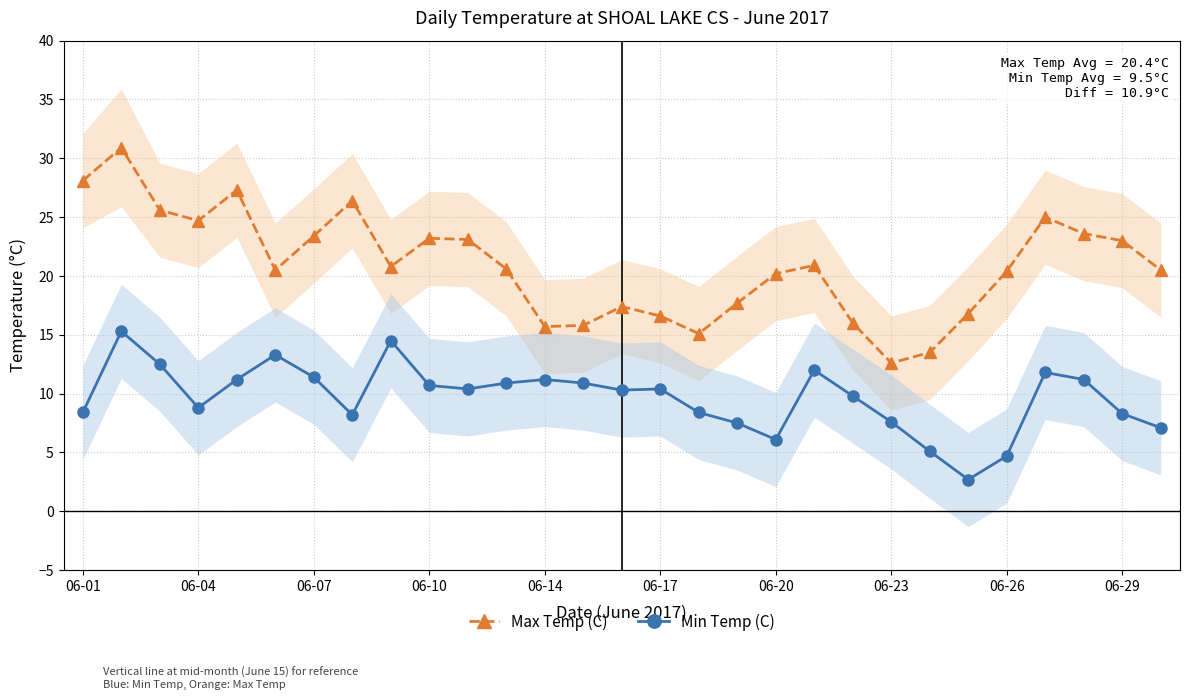

Is it true that Max Temp (C) equals 7.4 at 06-29?

False